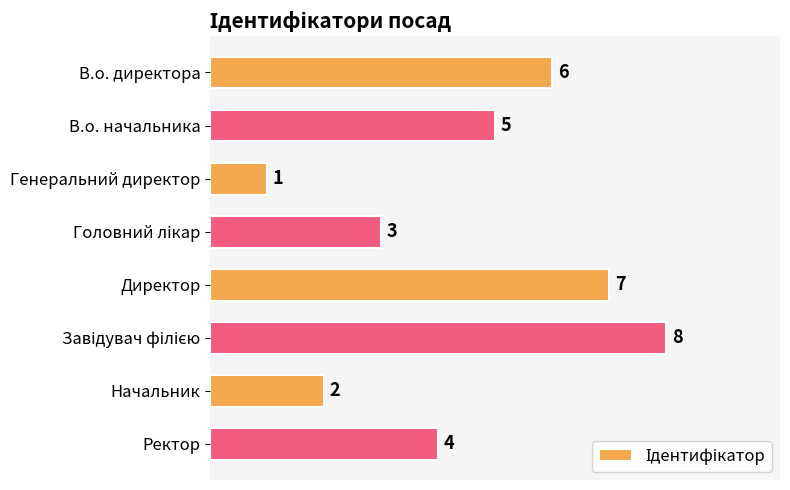

What is the sum of all values?

36